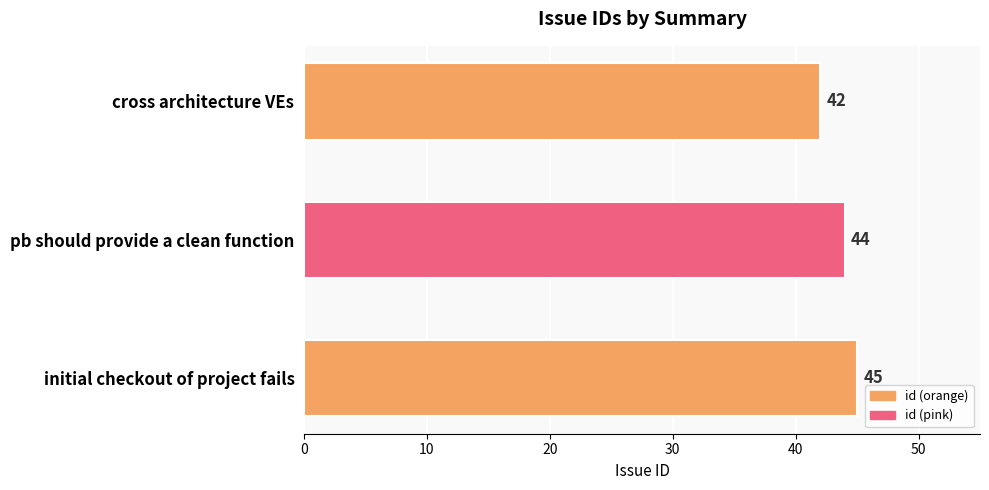

Rank the categories by value from lowest to highest.

cross architecture VEs, pb should provide a clean function, initial checkout of project fails